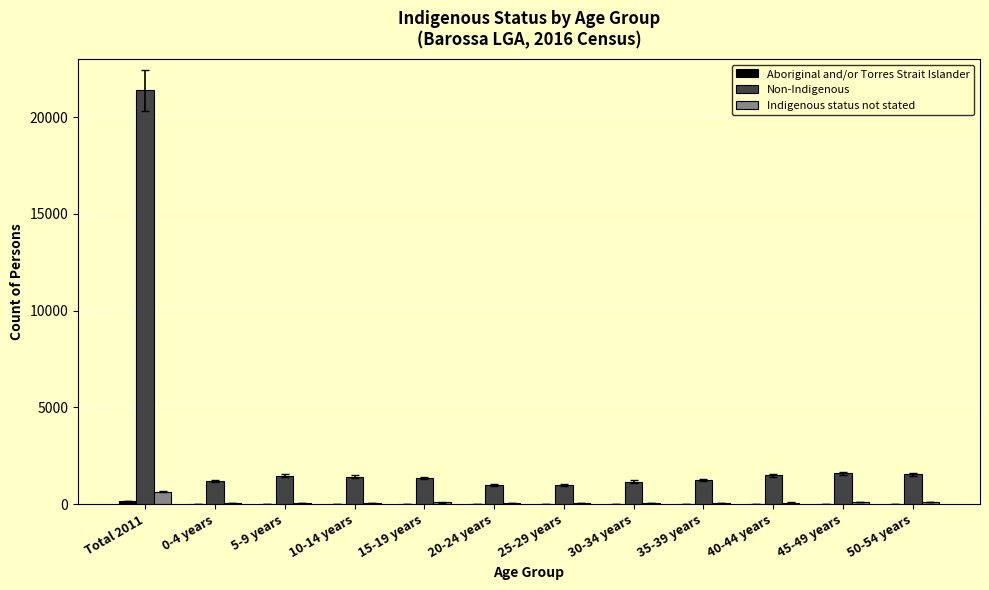

At which label is Non-Indigenous closest to 11180?

45-49 years